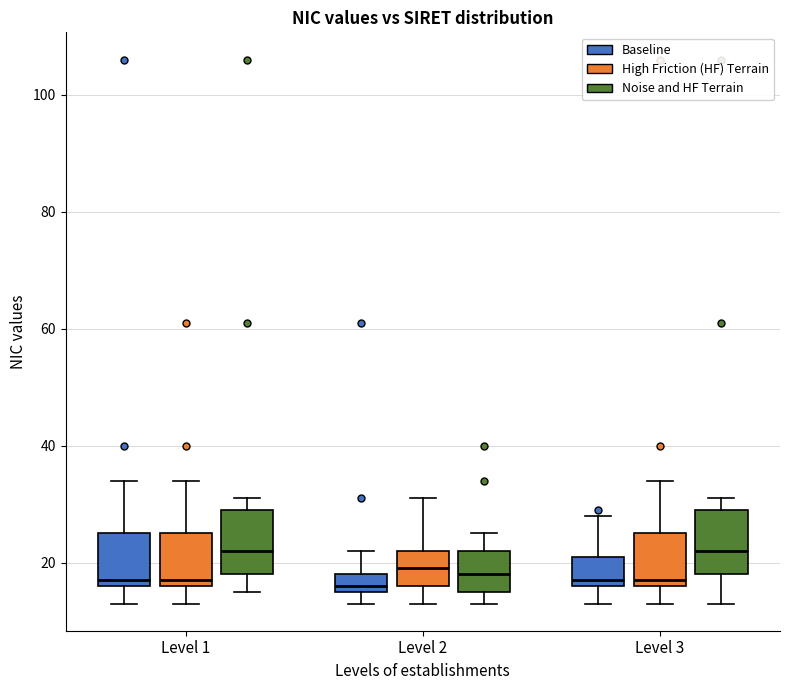

Reading left to right, read every box against the y-axis: the position of its median line, the range the box covers, and the ends of its whiskers. The values are not printed on the chart, so give them approximately, as read against the axis.

Level 1 (Baseline): median 18, box 16 to 26, whiskers 14 to 34
Level 1 (High Friction (HF) Terrain): median 18, box 16 to 26, whiskers 14 to 34
Level 1 (Noise and HF Terrain): median 22, box 18 to 30, whiskers 16 to 32
Level 2 (Baseline): median 16 (just above the box's lower edge), box 16 to 18, whiskers 14 to 22
Level 2 (High Friction (HF) Terrain): median 20, box 16 to 22, whiskers 14 to 32
Level 2 (Noise and HF Terrain): median 18, box 16 to 22, whiskers 14 to 26
Level 3 (Baseline): median 18, box 16 to 22, whiskers 14 to 28
Level 3 (High Friction (HF) Terrain): median 18, box 16 to 26, whiskers 14 to 34
Level 3 (Noise and HF Terrain): median 22, box 18 to 30, whiskers 14 to 32